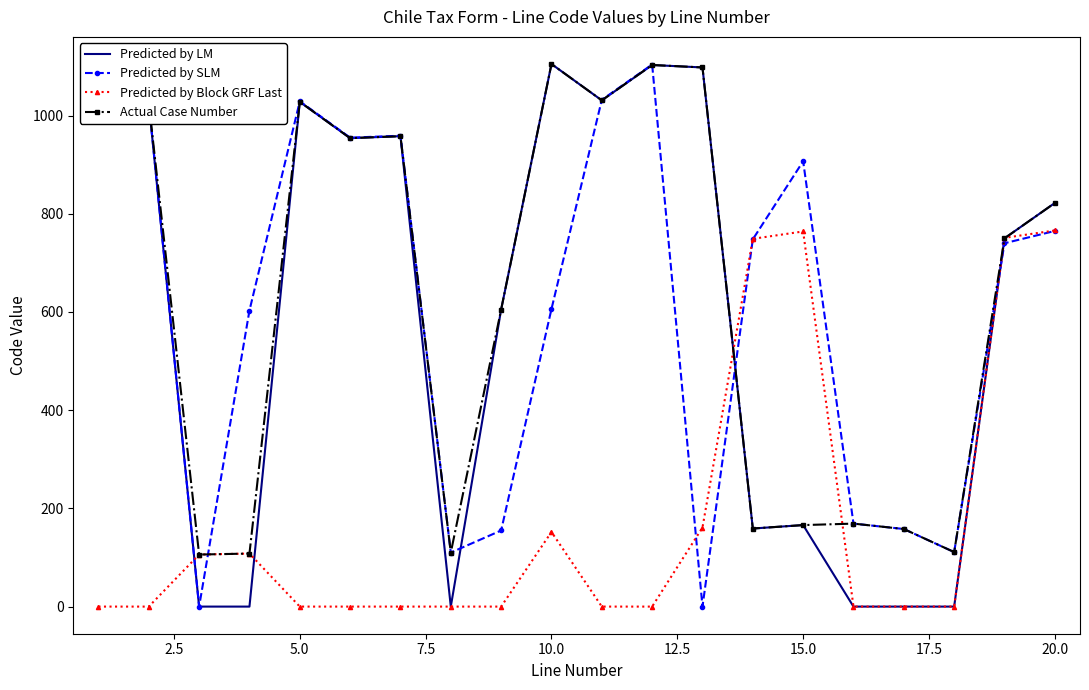

What is the maximum value for Predicted by Block GRF Last?

766